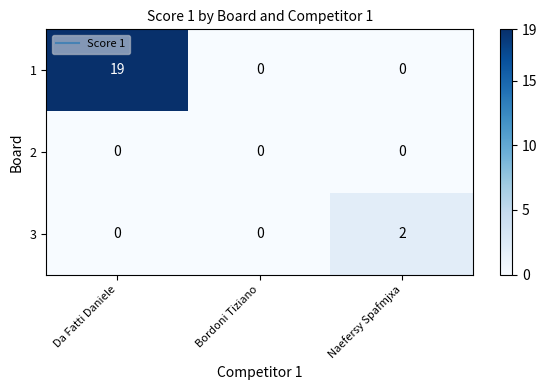

Reading left to right, transcribe all the data shown in this chart.

1: Da Fatti Daniele=19	Bordoni Tiziano=0	Naefersy Spafmjxa=0
2: Da Fatti Daniele=0	Bordoni Tiziano=0	Naefersy Spafmjxa=0
3: Da Fatti Daniele=0	Bordoni Tiziano=0	Naefersy Spafmjxa=2